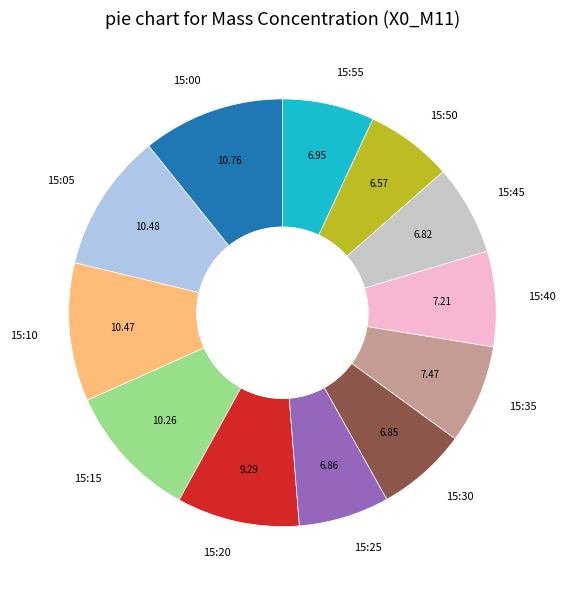

Is there any slice that represents more than half of the pie?

No